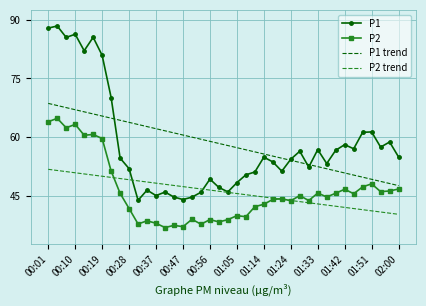

True or false: P2 trend and P1 cross at least once.

True